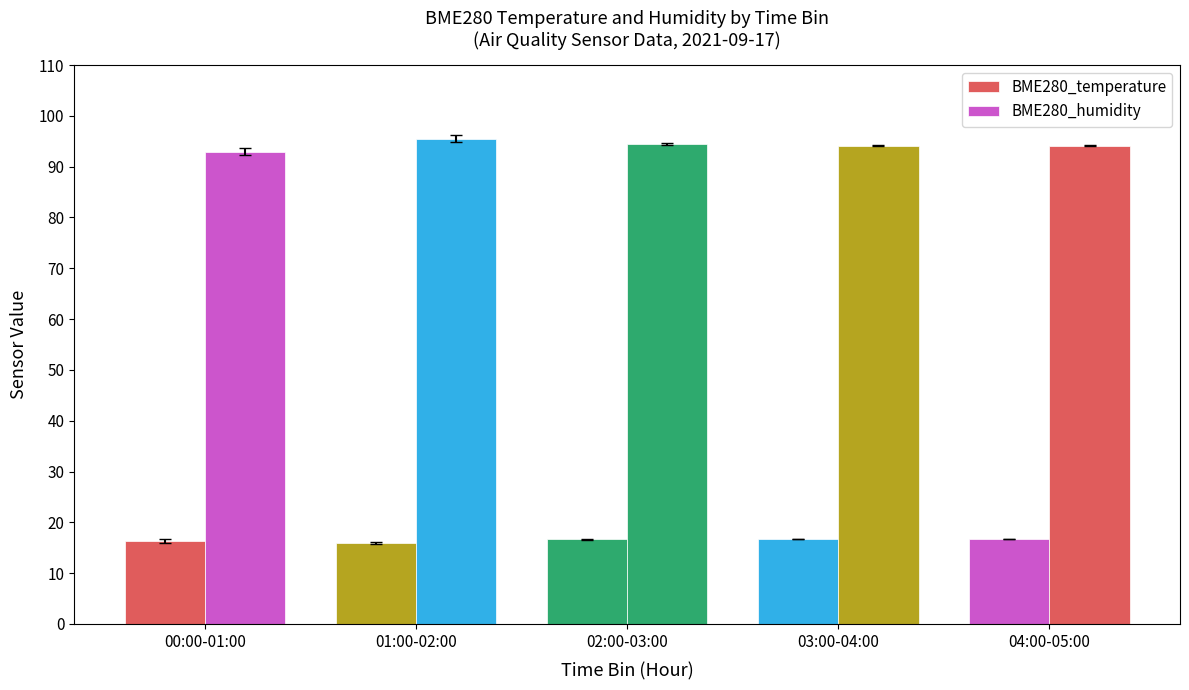

Between 01:00-02:00 and 03:00-04:00, which is larger?

03:00-04:00